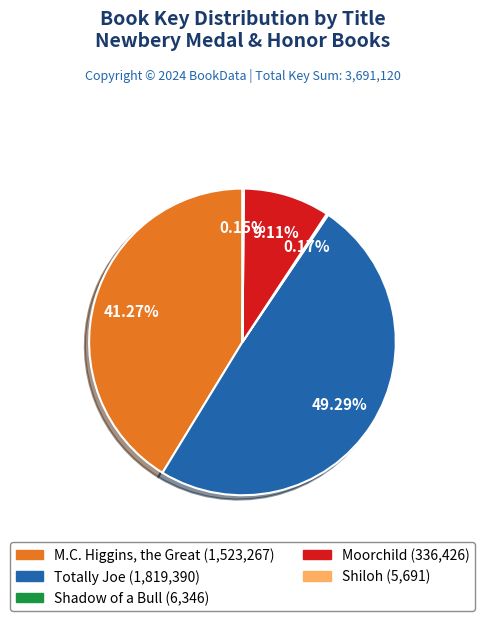

How much of the chart is everything except Moorchild?

90.9%